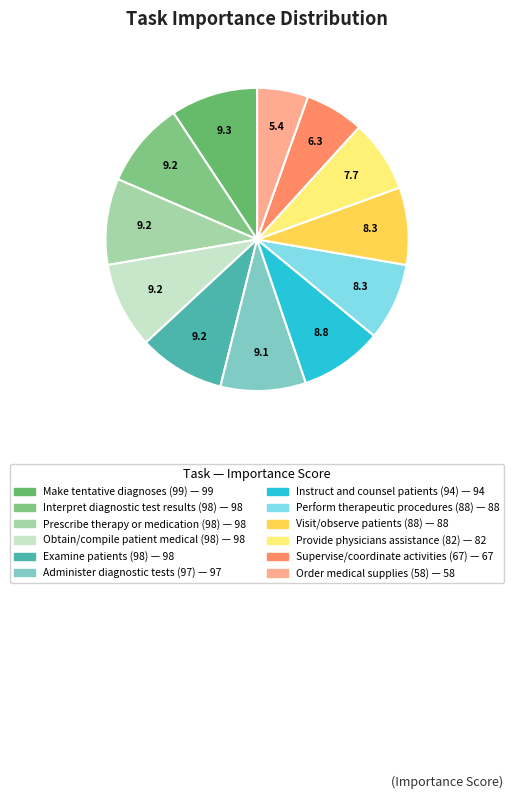

How many segments does this pie chart have?

12